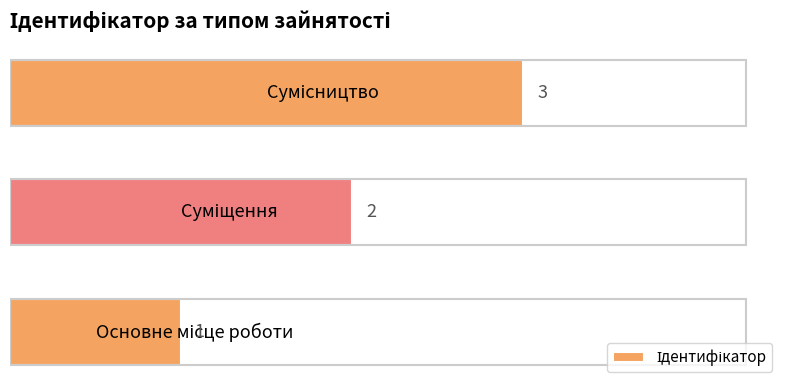

What is the maximum value shown in the chart?

3